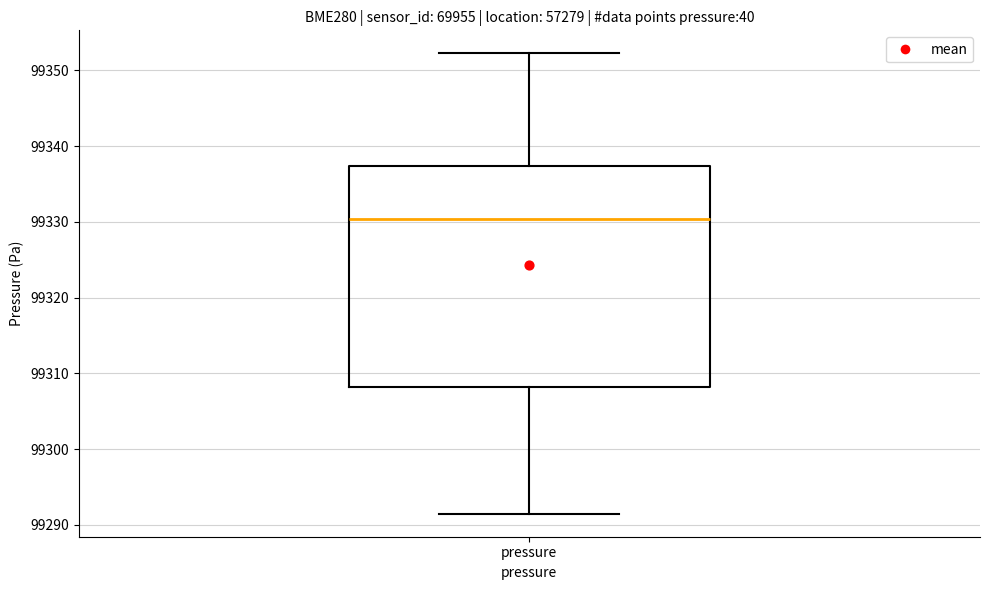

Transcribe this box plot: give where the median line is, the range the box spans, and where the two whiskers end, as read against the y-axis. The values are not printed on the chart, so give them approximately, as read against the axis.

median 99330, box 99308 to 99337, whiskers 99291 to 99352